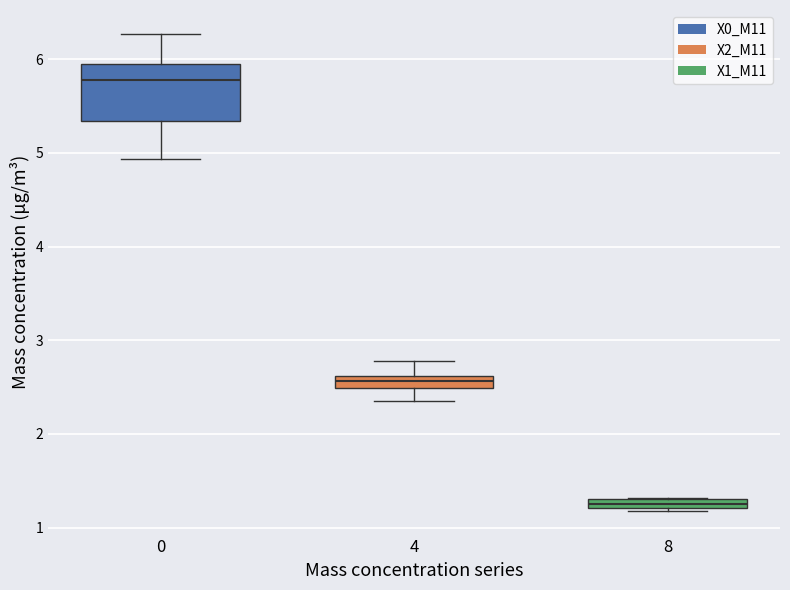

Comparing the boxes themselves (not the whiskers), which one is the tallest?

0